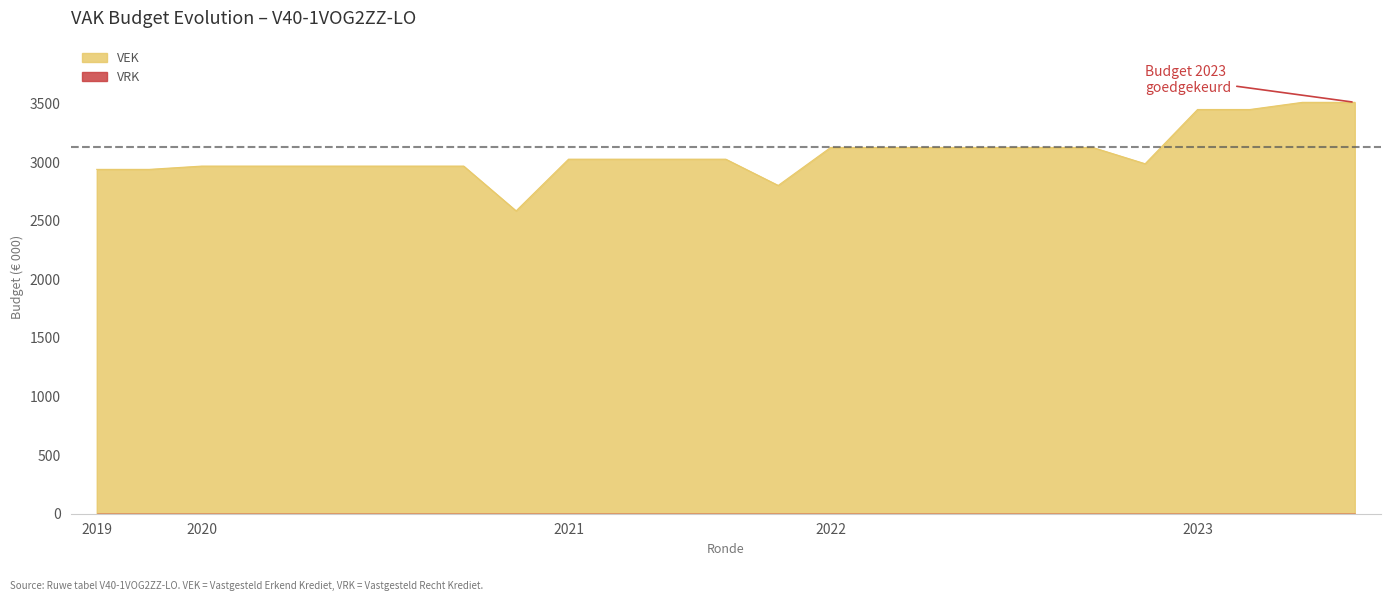

What is the total value across all series at 2022?

3125